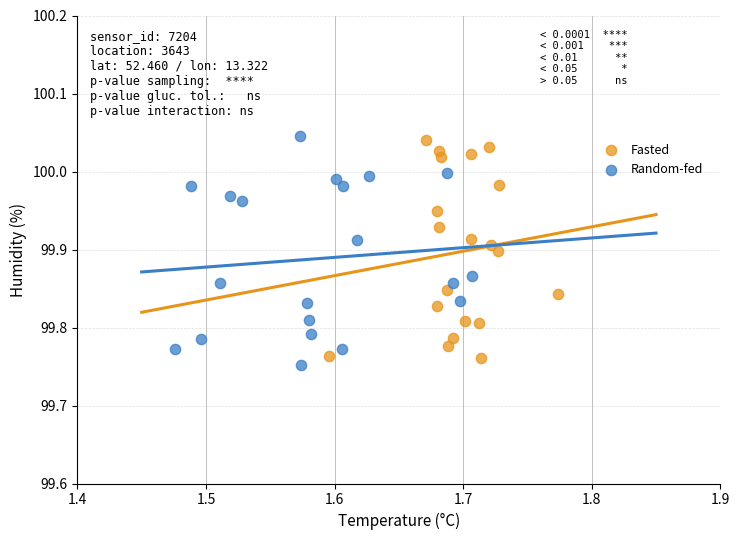

What are all the series names shown in the legend?

Fasted, Random-fed